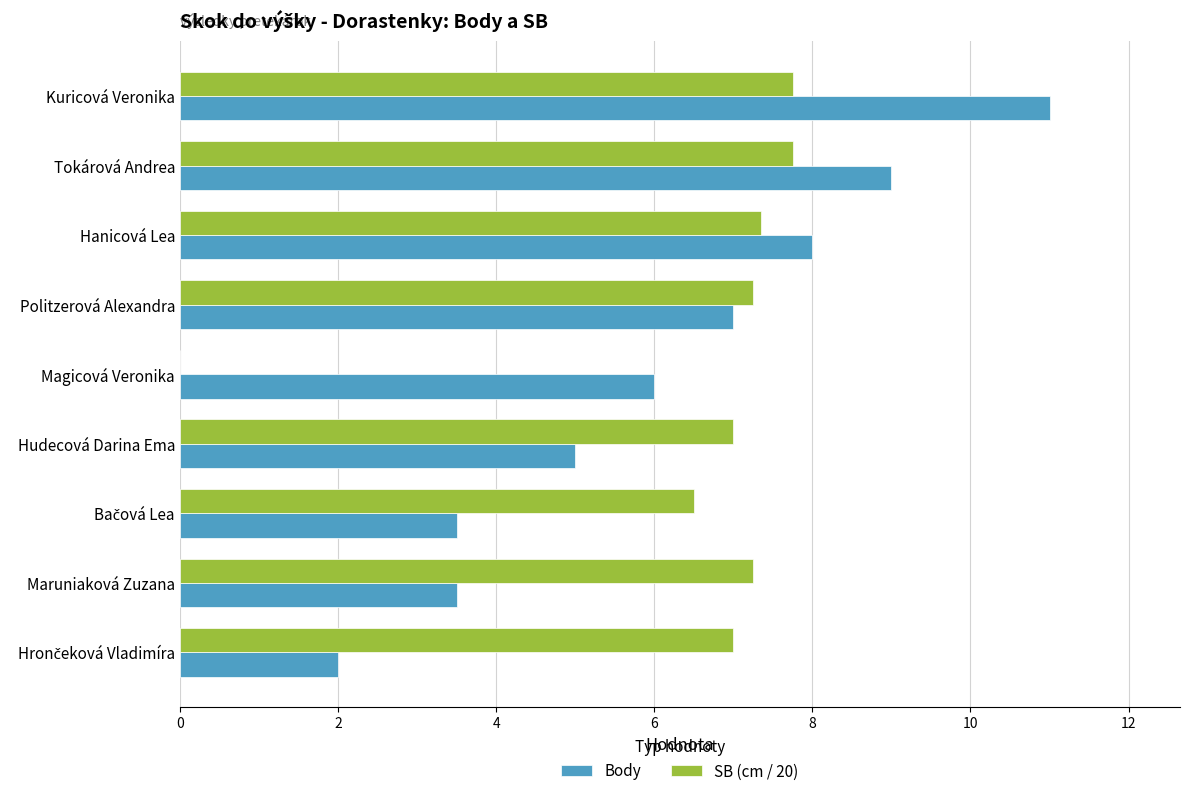

At which category is the sum across all series the highest?

Kuricová Veronika